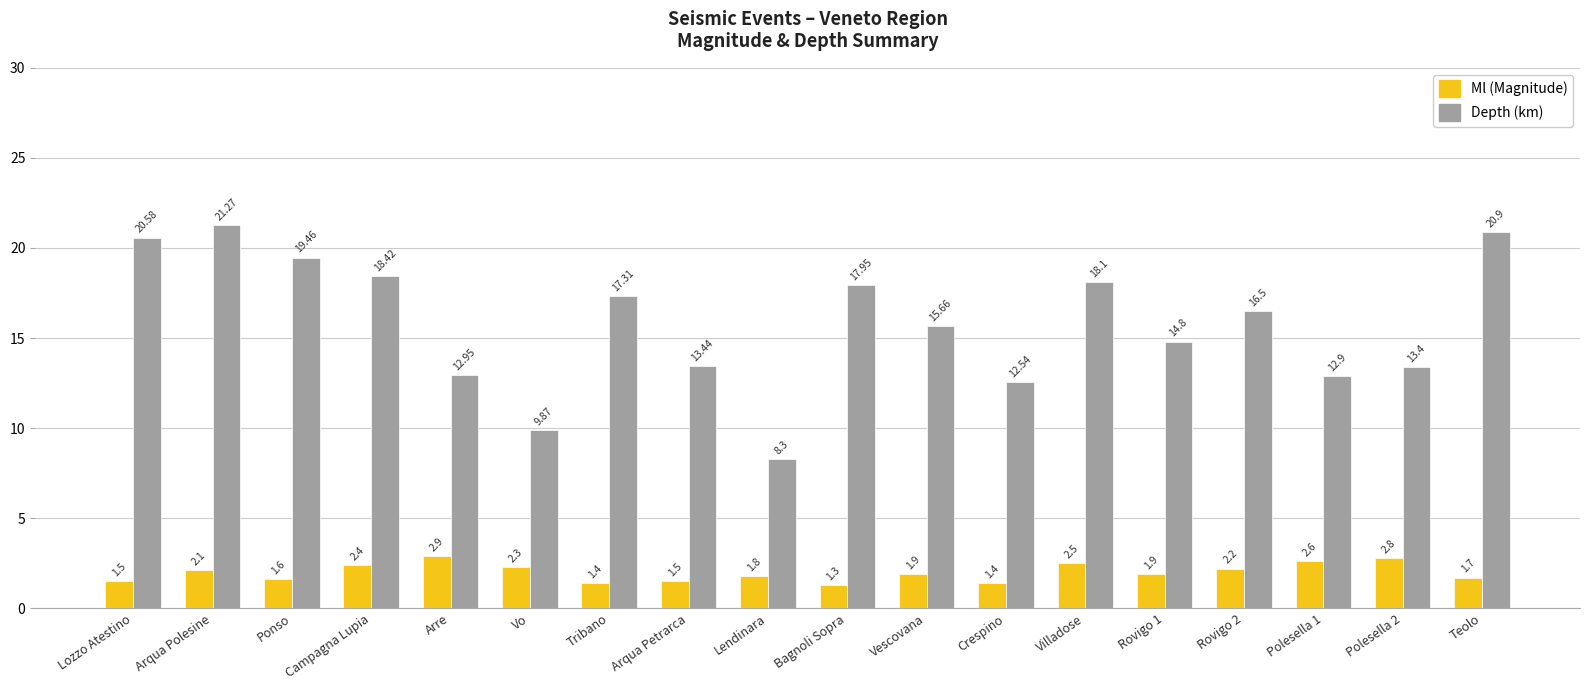

What is the difference between the highest and lowest values at Lozzo Atestino?

19.1